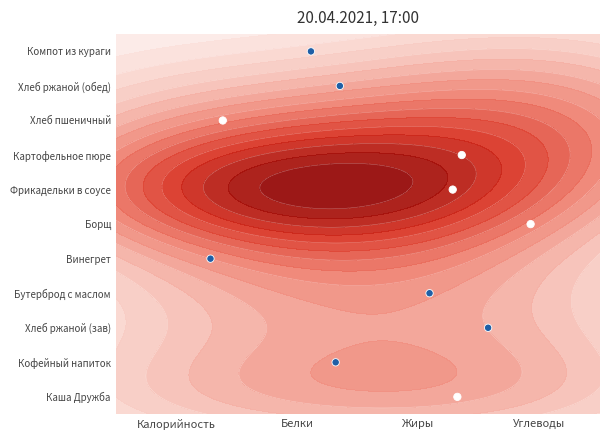

What is the average value?

5